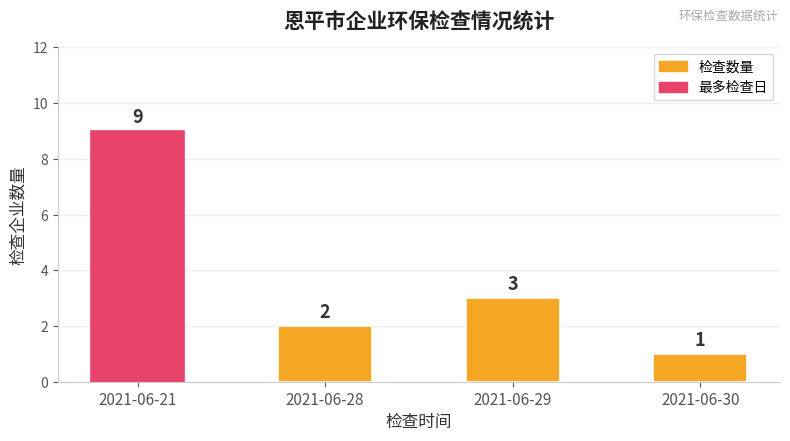

Rank the categories by value from lowest to highest.

2021-06-30, 2021-06-28, 2021-06-29, 2021-06-21